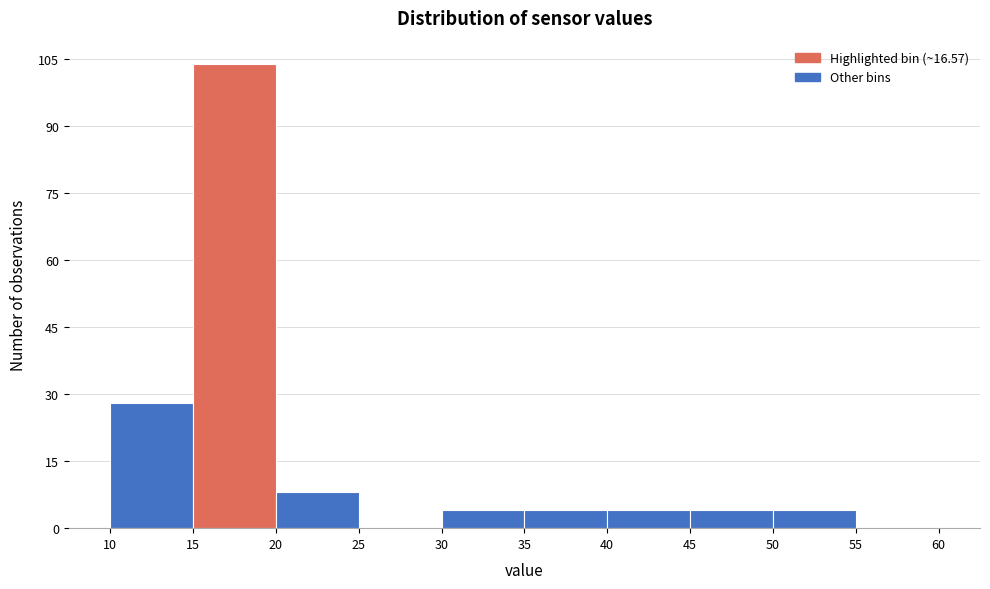

Which range on the x-axis has the tallest bar?

15 to 20